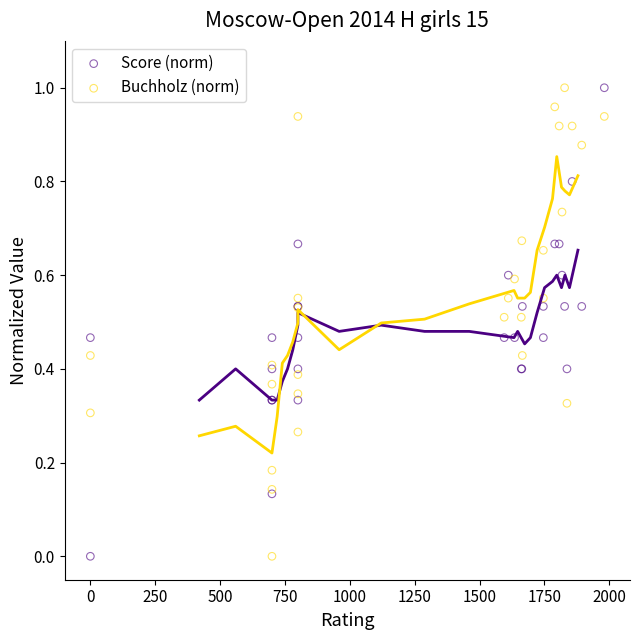

What are all the series names shown in the legend?

Score (norm), Buchholz (norm)